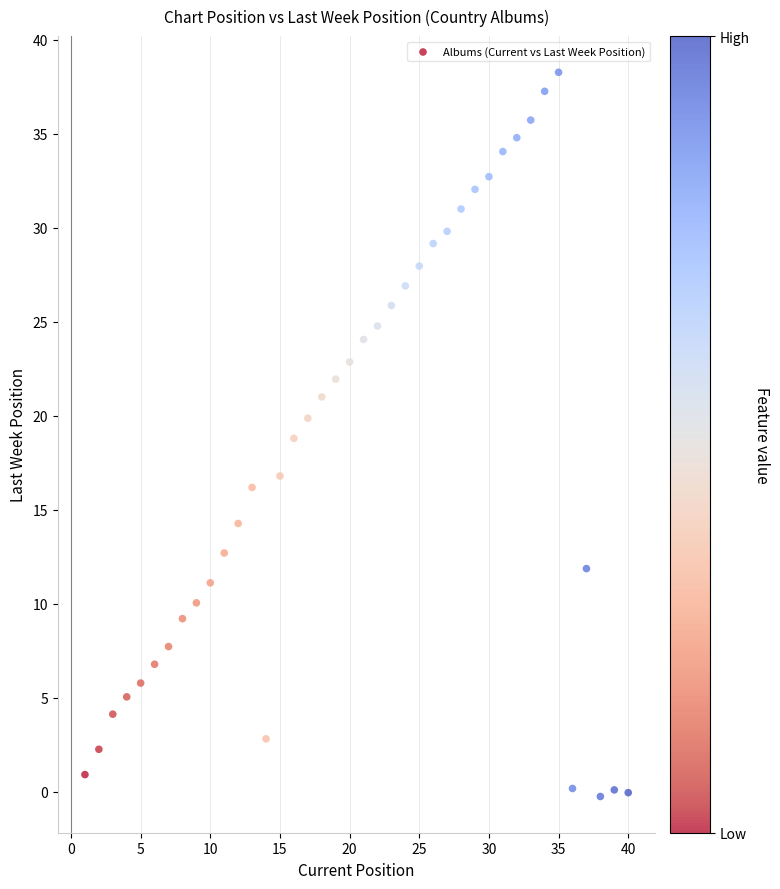

What is the range of X values (max minus min)?

39.0